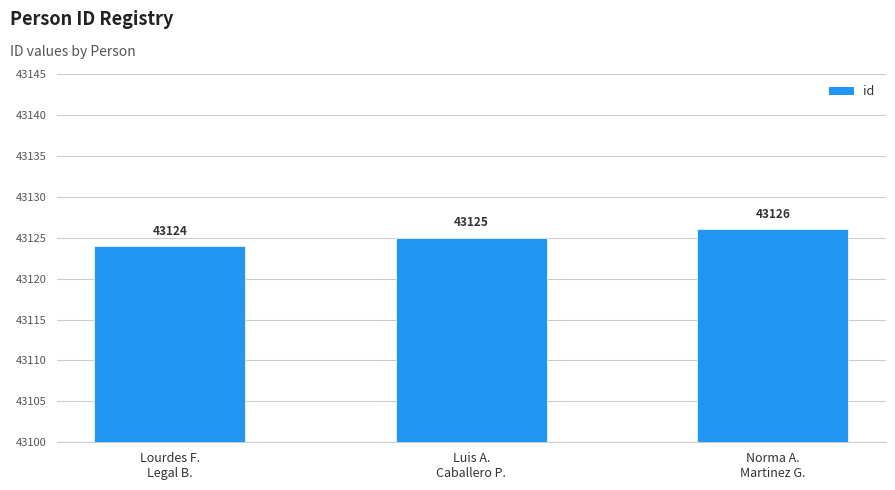

Between Lourdes F.
Legal B. and Luis A.
Caballero P., which is larger?

Luis A.
Caballero P.